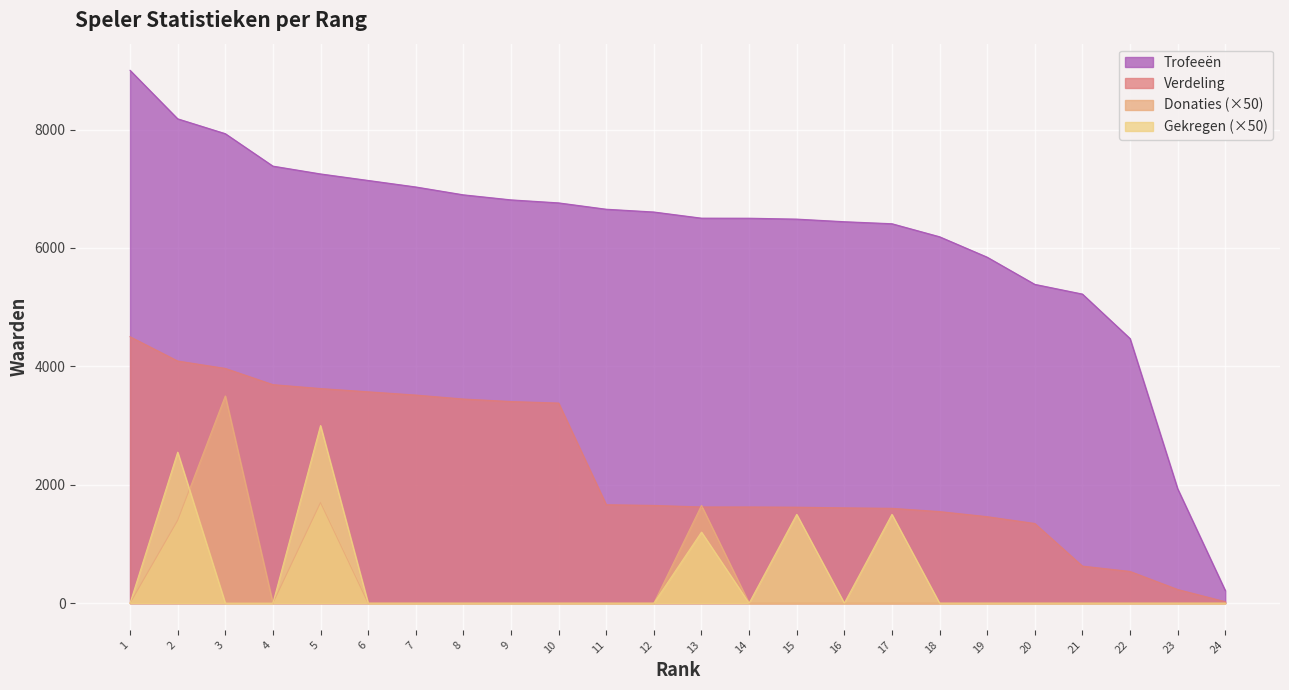

True or false: Verdeling and Gekregen intersect in this chart.

False